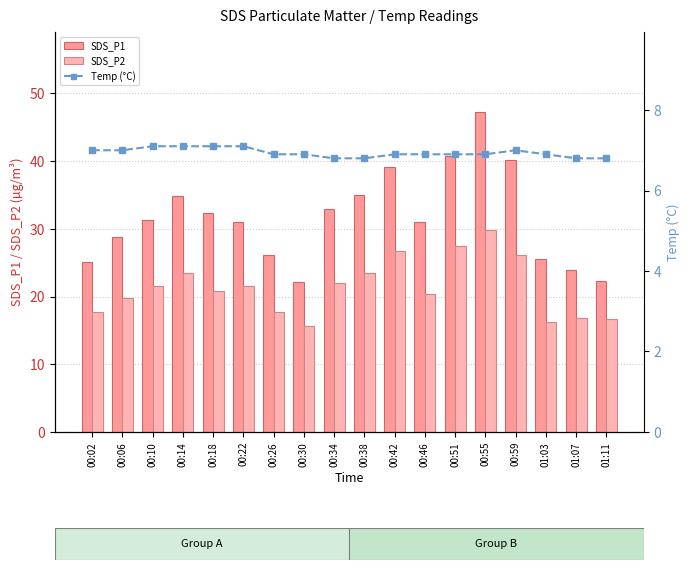

Are the bars horizontal?

No